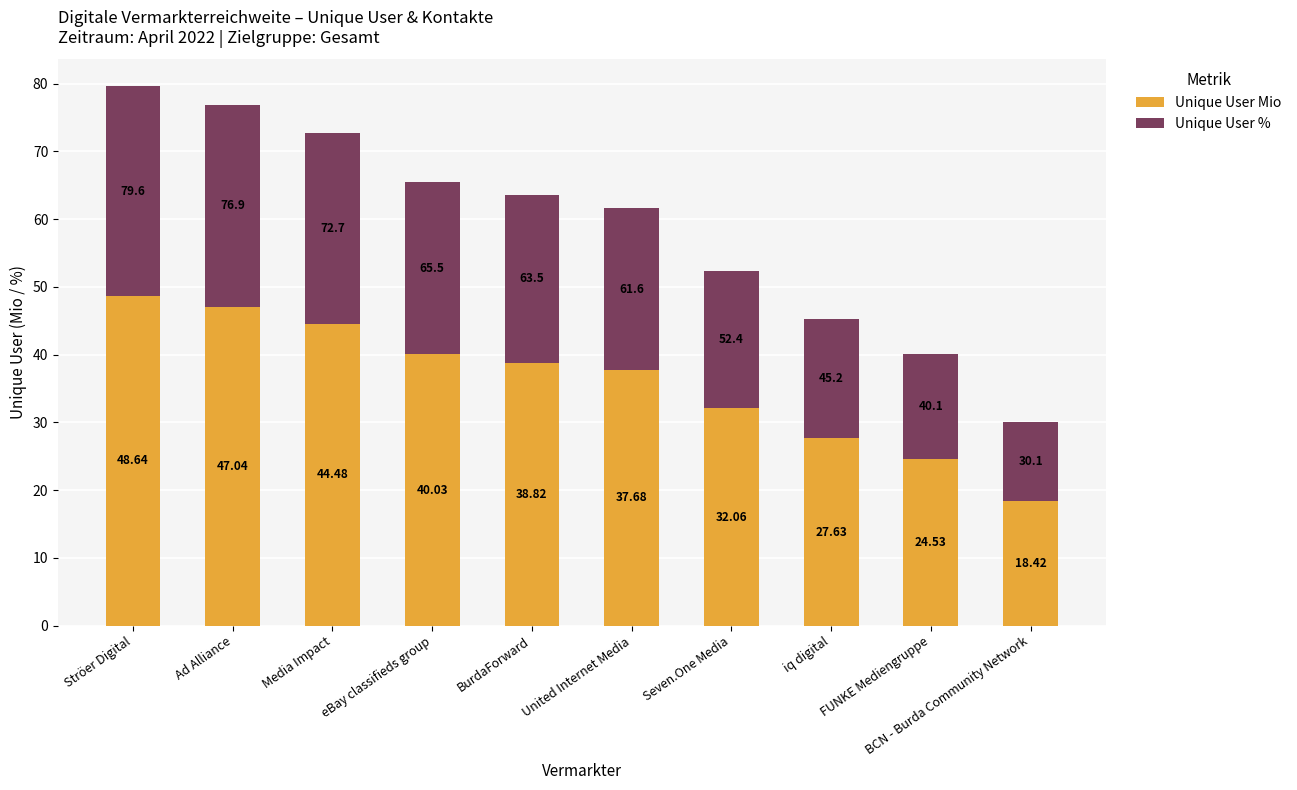

At which category is the sum across all series the highest?

Ströer Digital